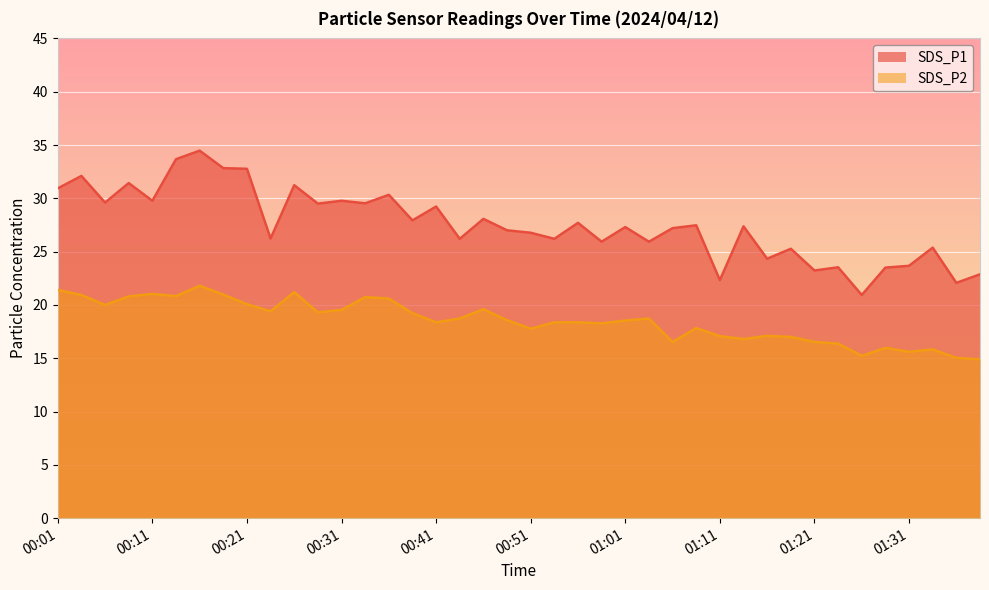

What value does the SDS_P1 series have at 00:18?

32.8